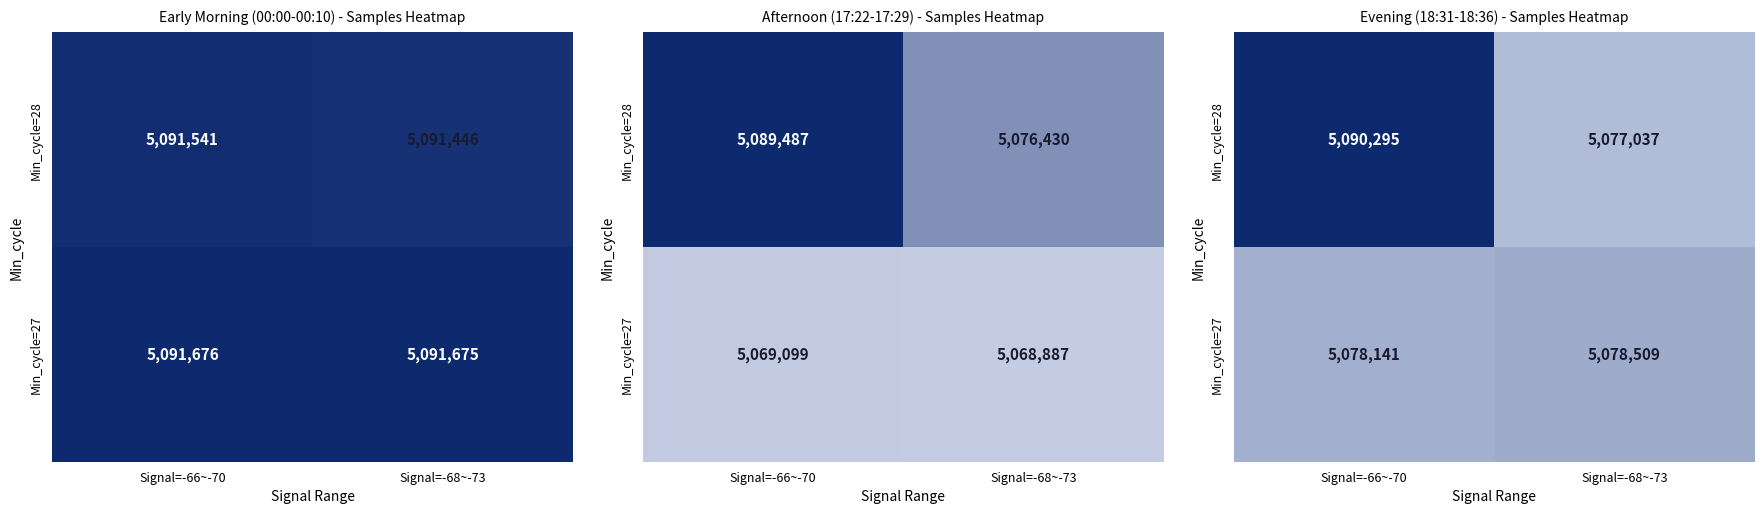

How many data points does each series have?

2